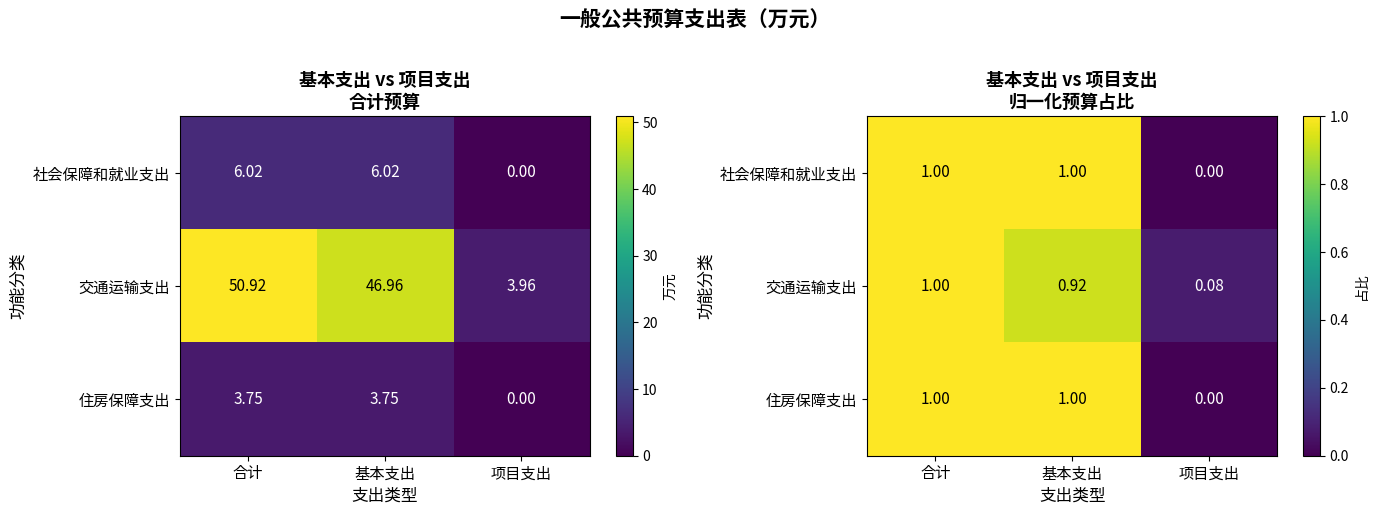

Count the number of data series in this chart.

3